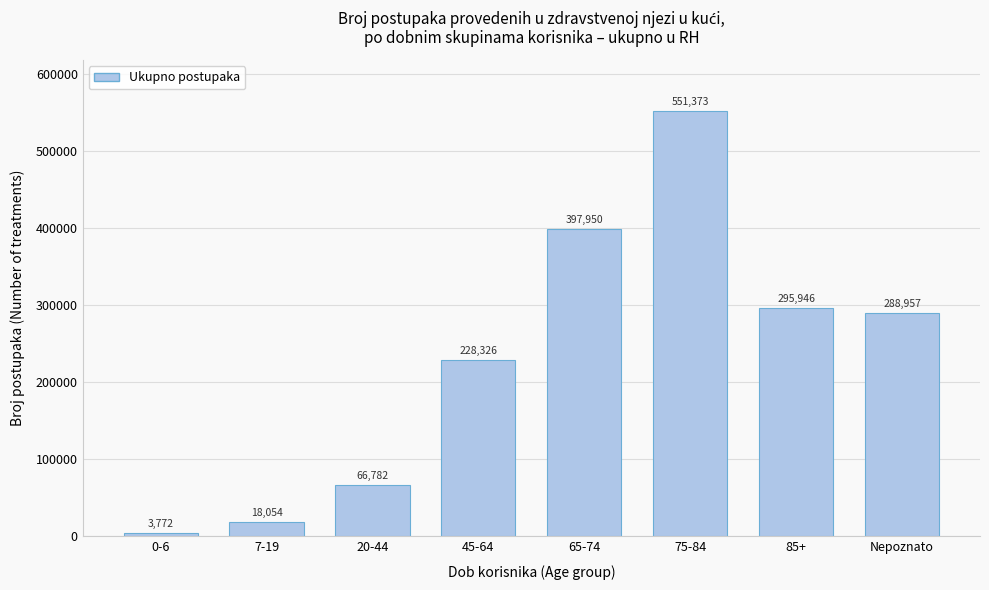

Reading right to left, list all the values displayed in this chart.

Nepoznato=288957	85+=295946	75-84=551373	65-74=397950	45-64=228326	20-44=66782	7-19=18054	0-6=3772